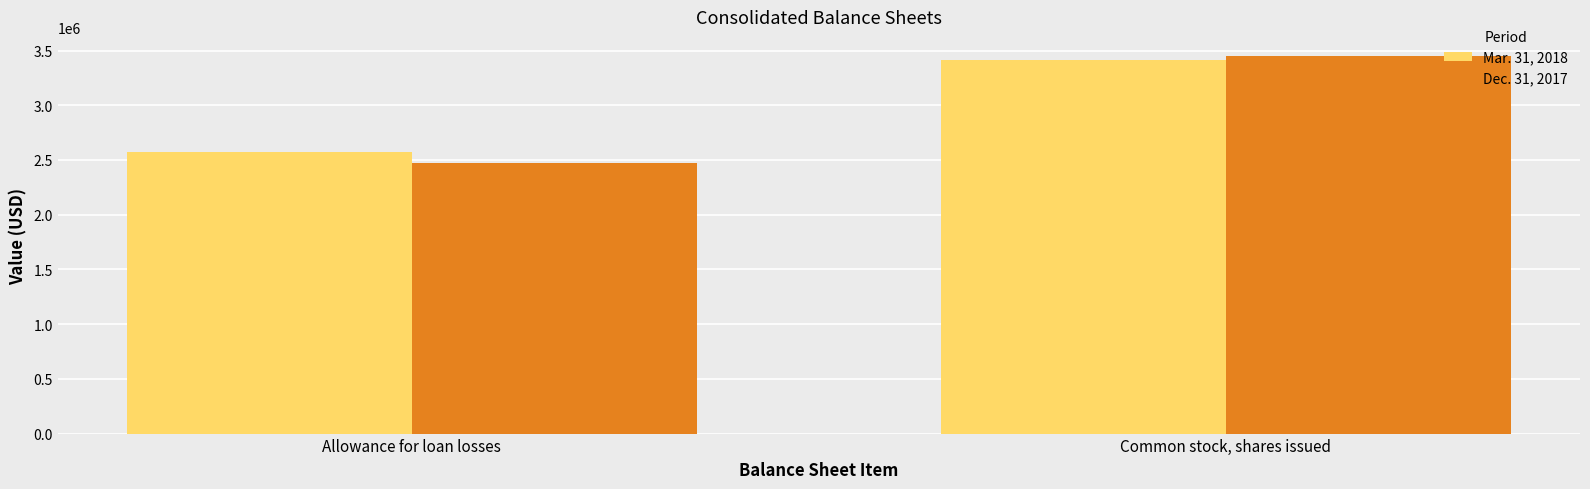

Are the bars grouped side by side (vs. stacked)?

Yes